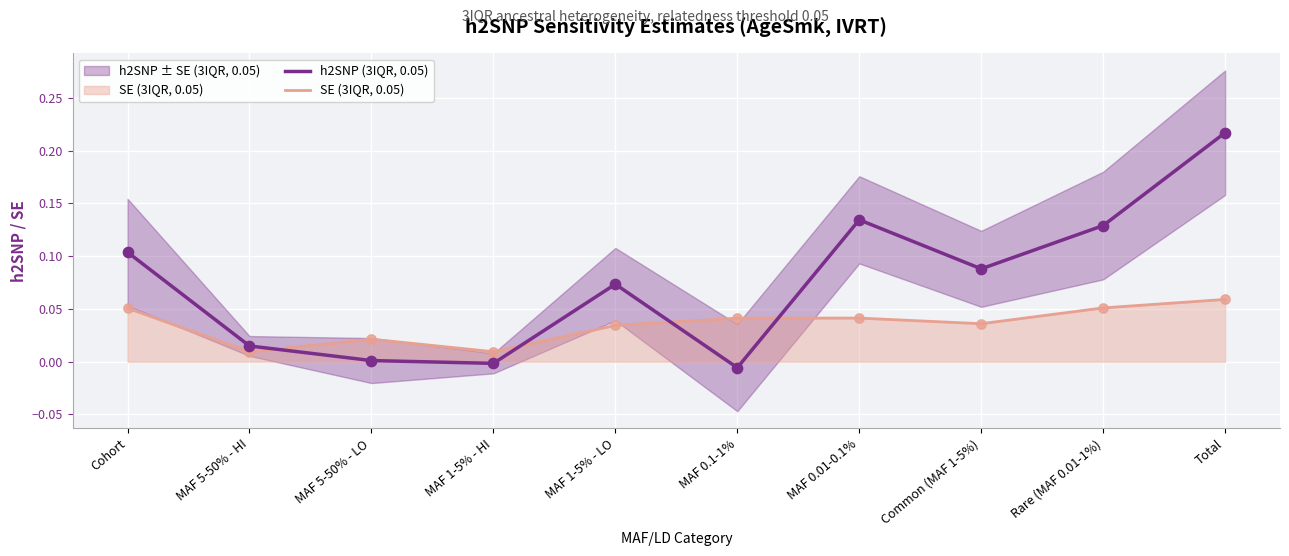

At how many categories does at least one series exceed 0?

10